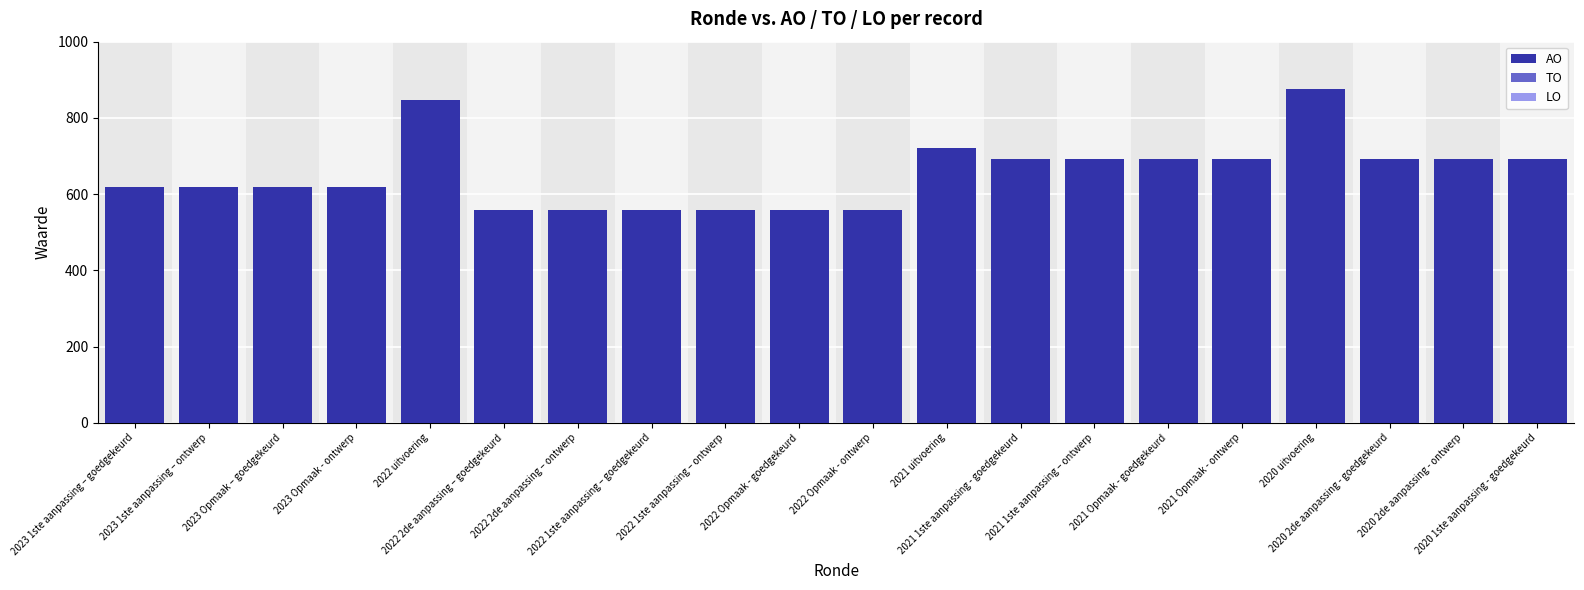

What is the minimum value shown in the chart?

558